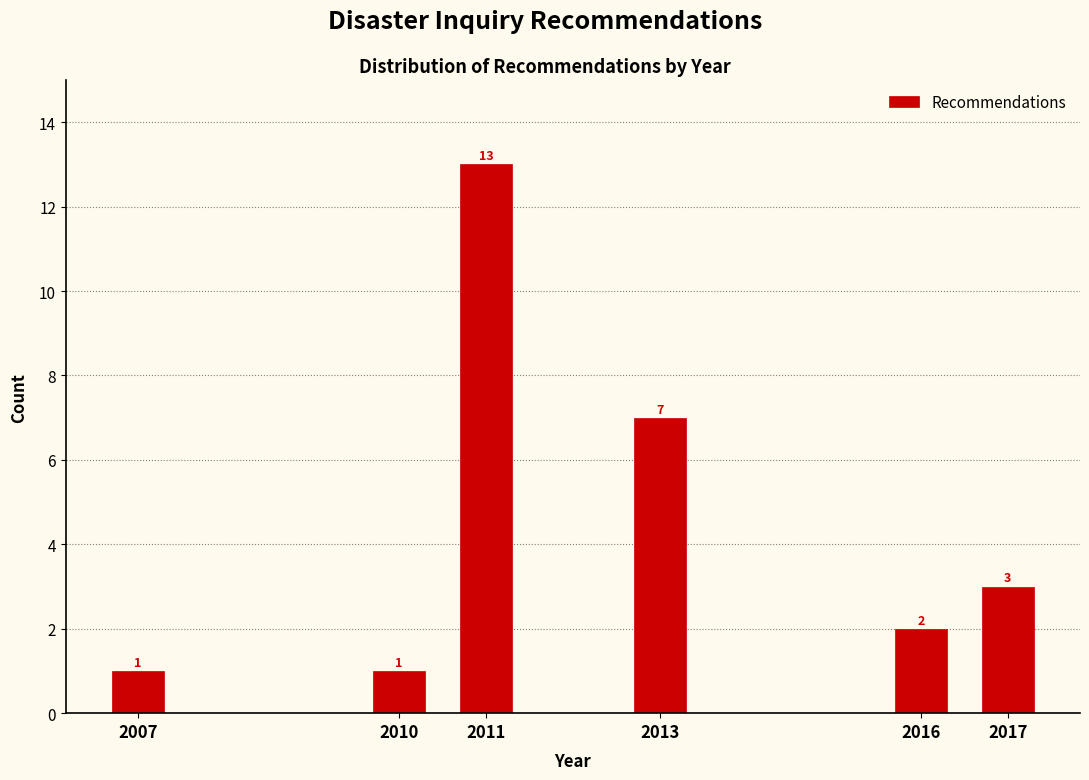

Reading left to right, transcribe all the data shown in this chart.

1	1	13	7	2	3